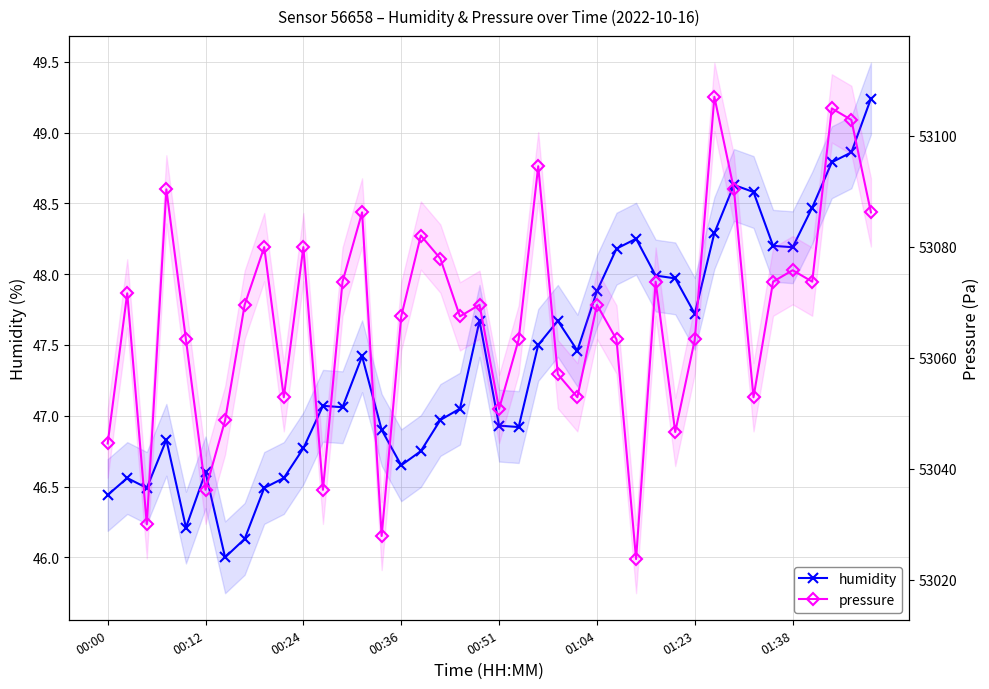

Which category has the highest value in the pressure series?

31